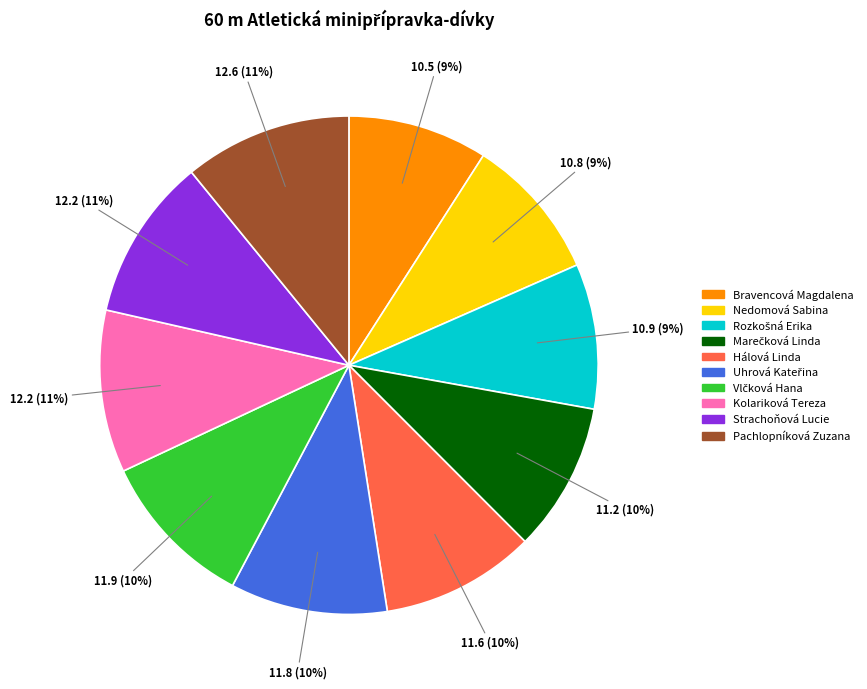

Does any single category account for the majority?

No